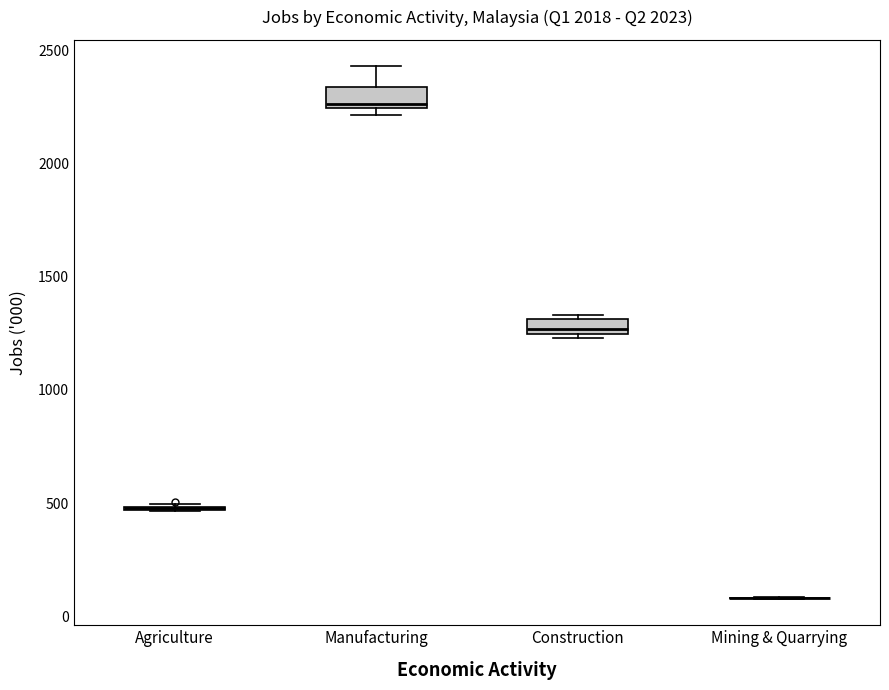

Where is the upper edge of the box for Construction on the y-axis? The values are not printed on the chart, so give them approximately, as read against the axis.

1300